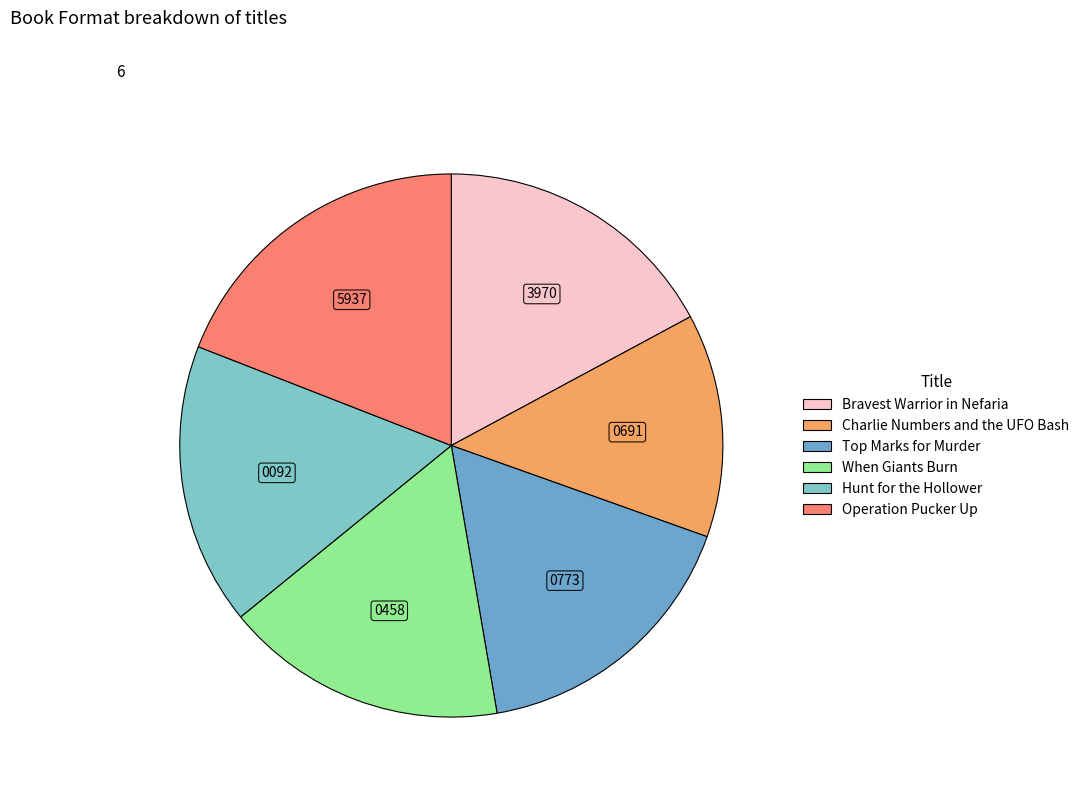

To the nearest percent, what is the combined percentage of Bravest Warrior in Nefaria and Operation Pucker Up?

36%